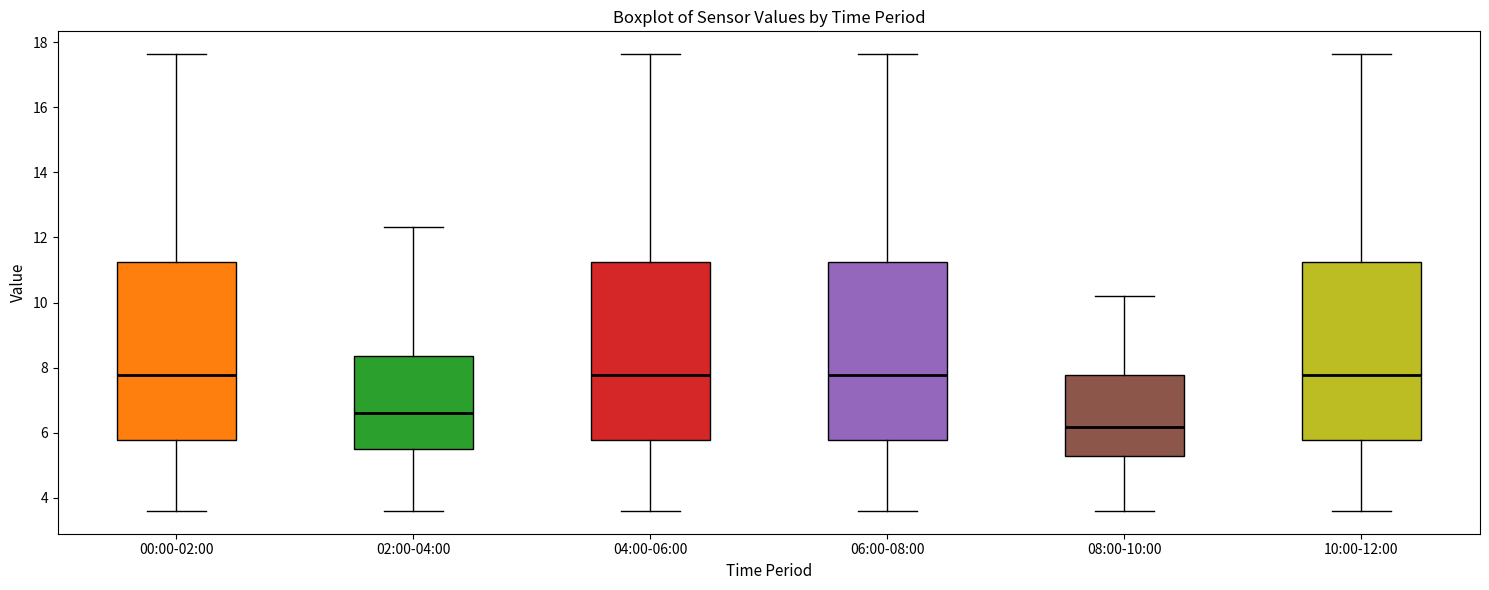

Where does the upper whisker of the box for 02:00-04:00 end on the y-axis? The values are not printed on the chart, so give them approximately, as read against the axis.

12.4